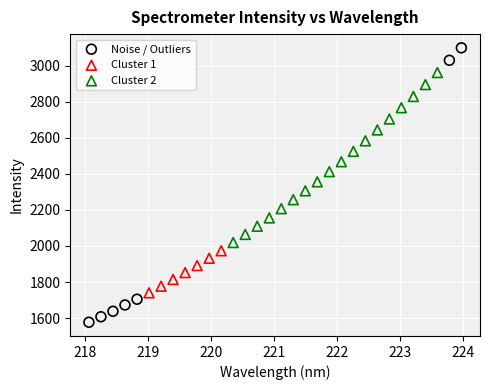

Which series reaches the maximum Y coordinate?

Noise / Outliers